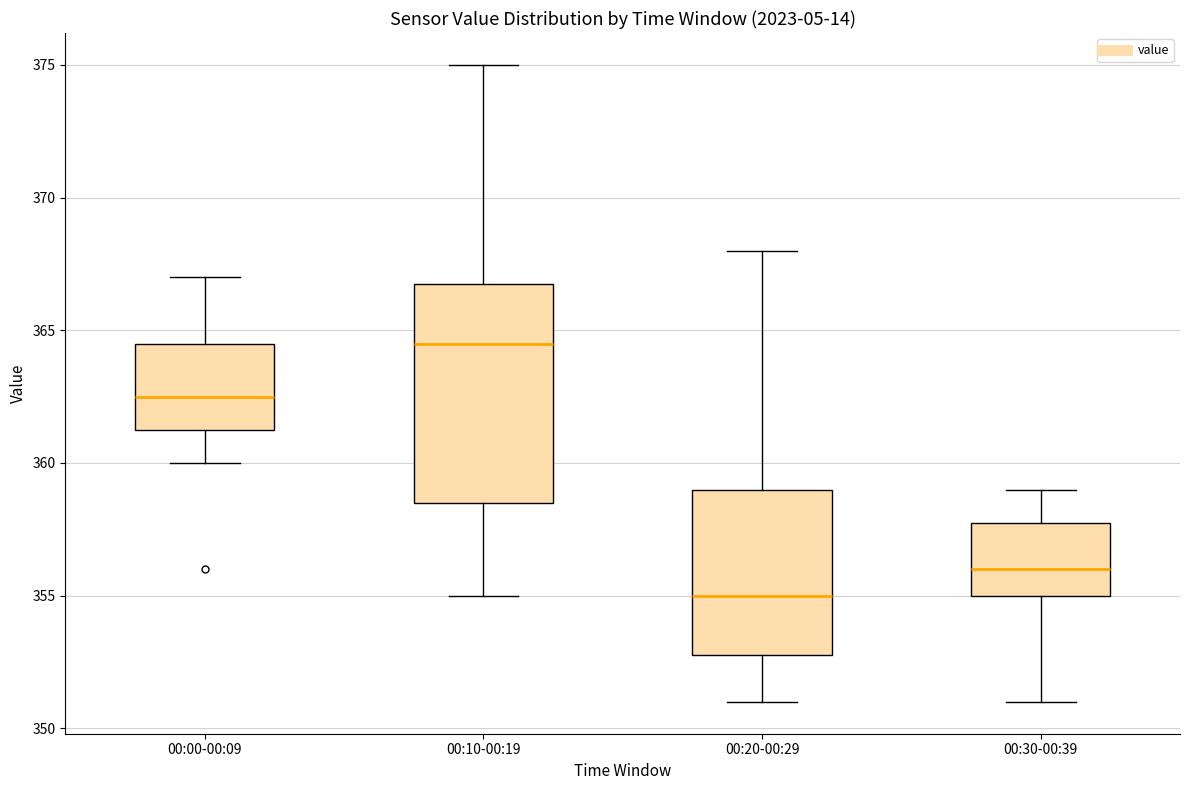

Reading left to right, read every box against the y-axis: the position of its median line, the range the box covers, and the ends of its whiskers. The values are not printed on the chart, so give them approximately, as read against the axis.

00:00-00:09: median 362.5, box 361.5 to 364.5, whiskers 360.0 to 367.0
00:10-00:19: median 364.5, box 358.5 to 367.0, whiskers 355.0 to 375.0
00:20-00:29: median 355.0, box 353.0 to 359.0, whiskers 351.0 to 368.0
00:30-00:39: median 356.0, box 355.0 to 358.0, whiskers 351.0 to 359.0